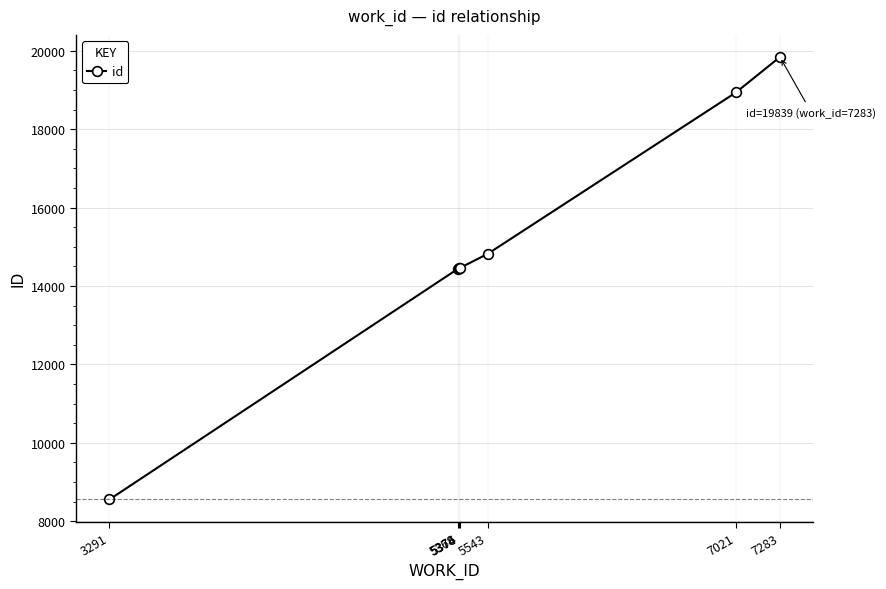

What is the sum of the values at 7283 and 5368?

34282